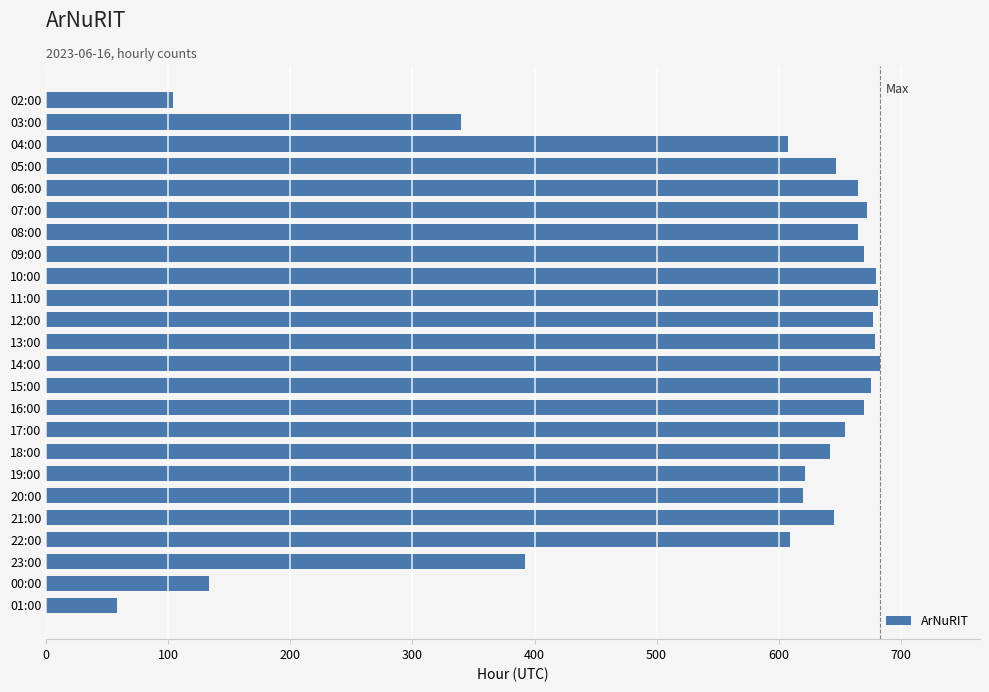

What is the approximate value at 00:00?

133